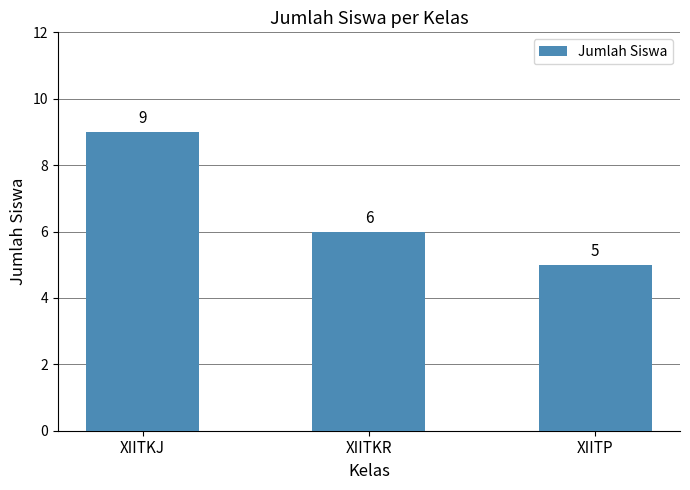

What is the average value?

7